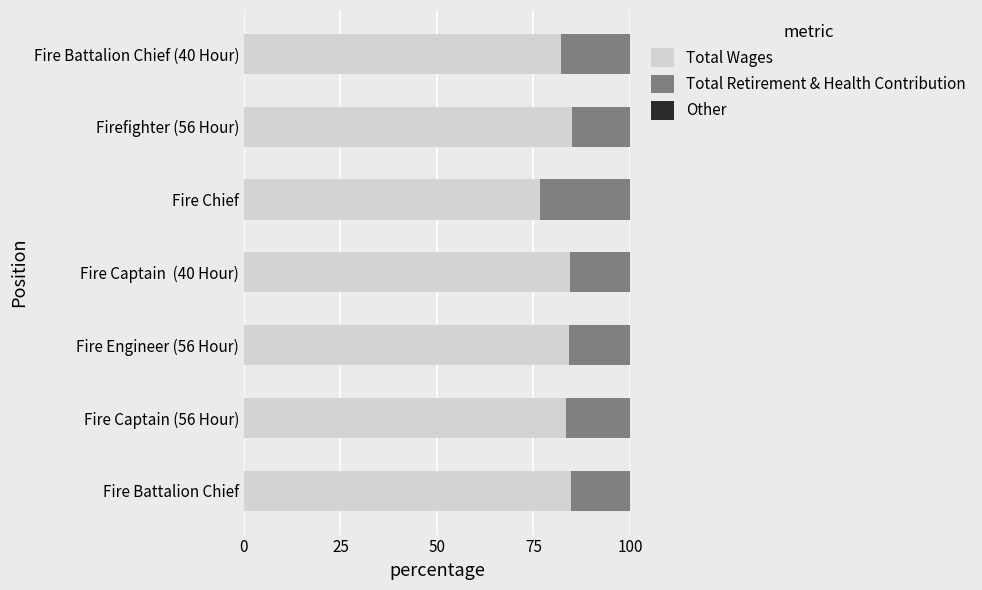

What is the lowest value of the Total Wages series?

76.7